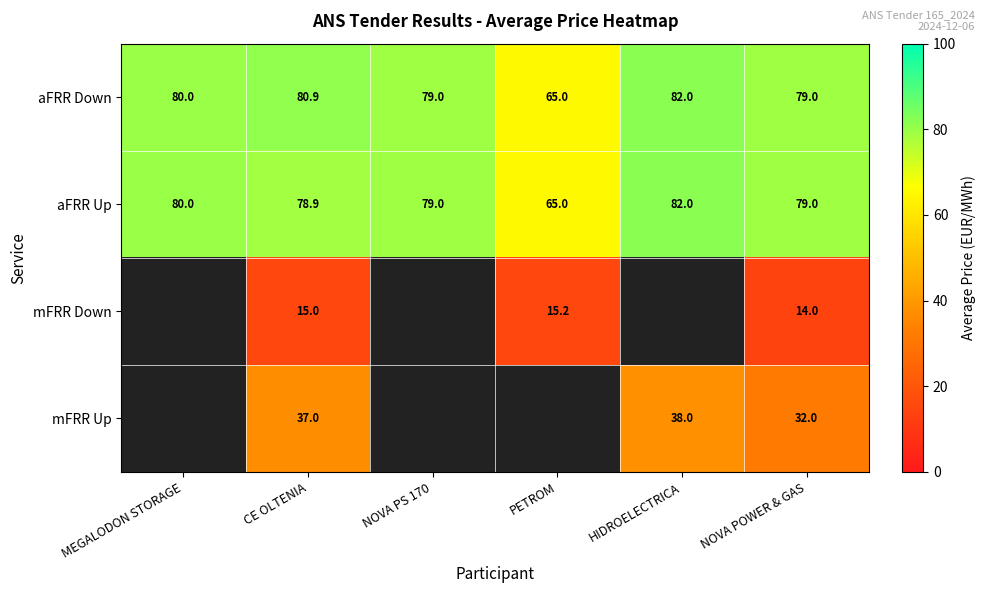

The aFRR Up series shows 136.7 at MEGALODON STORAGE. True or false?

False